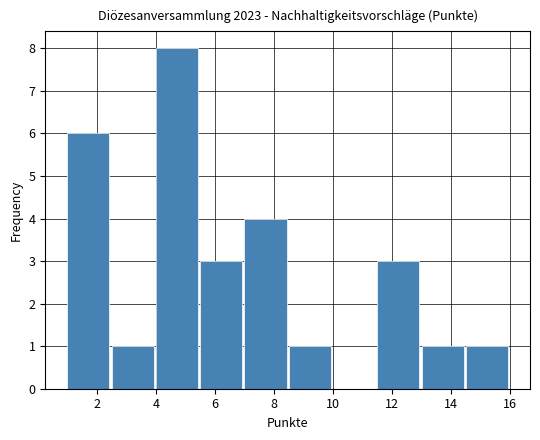

Reading left to right, list every bar in this chart as the range it spans on the x-axis followed by its height. Neither the bar edges nor the heights are printed on the chart, so give them approximately, as read against the axes.

1.0 to 2.5: 6
2.5 to 4.0: 1
4.0 to 5.5: 8
5.5 to 7.0: 3
7.0 to 8.5: 4
8.5 to 10.0: 1
10.0 to 11.5: 0
11.5 to 13.0: 3
13.0 to 14.5: 1
14.5 to 16.0: 1